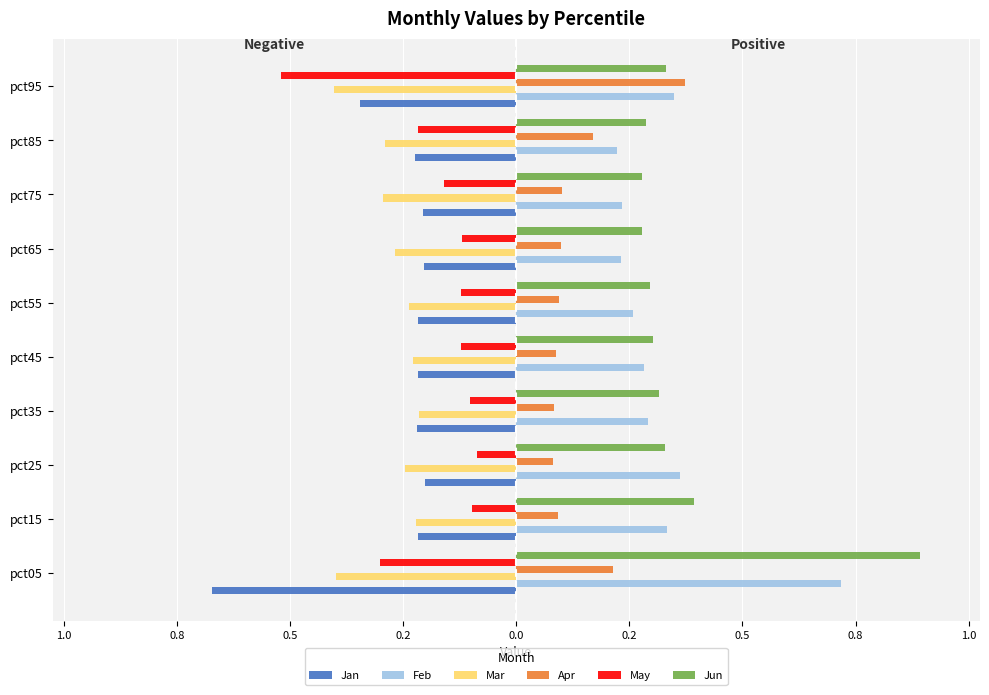

What are all the series names shown in the legend?

Jan, Feb, Mar, Apr, May, Jun